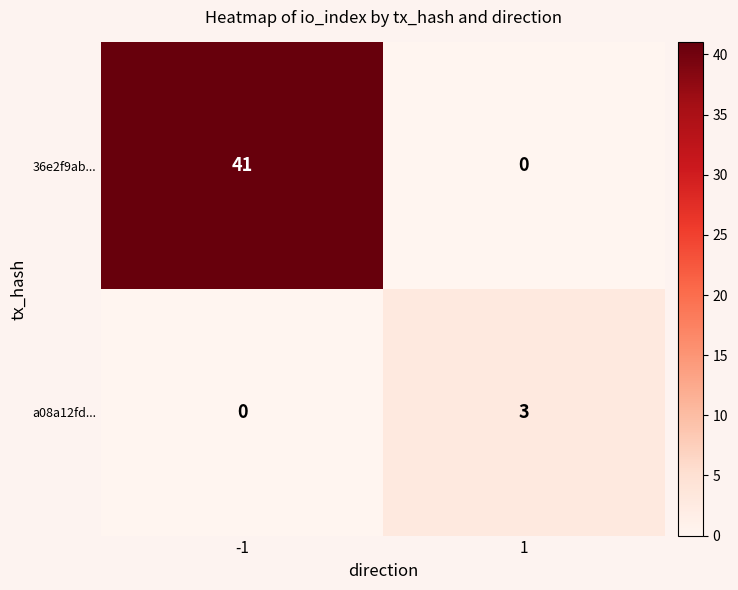

Reading left to right, transcribe all the data shown in this chart.

36e2f9ab...: -1=41	1=0
a08a12fd...: -1=0	1=3